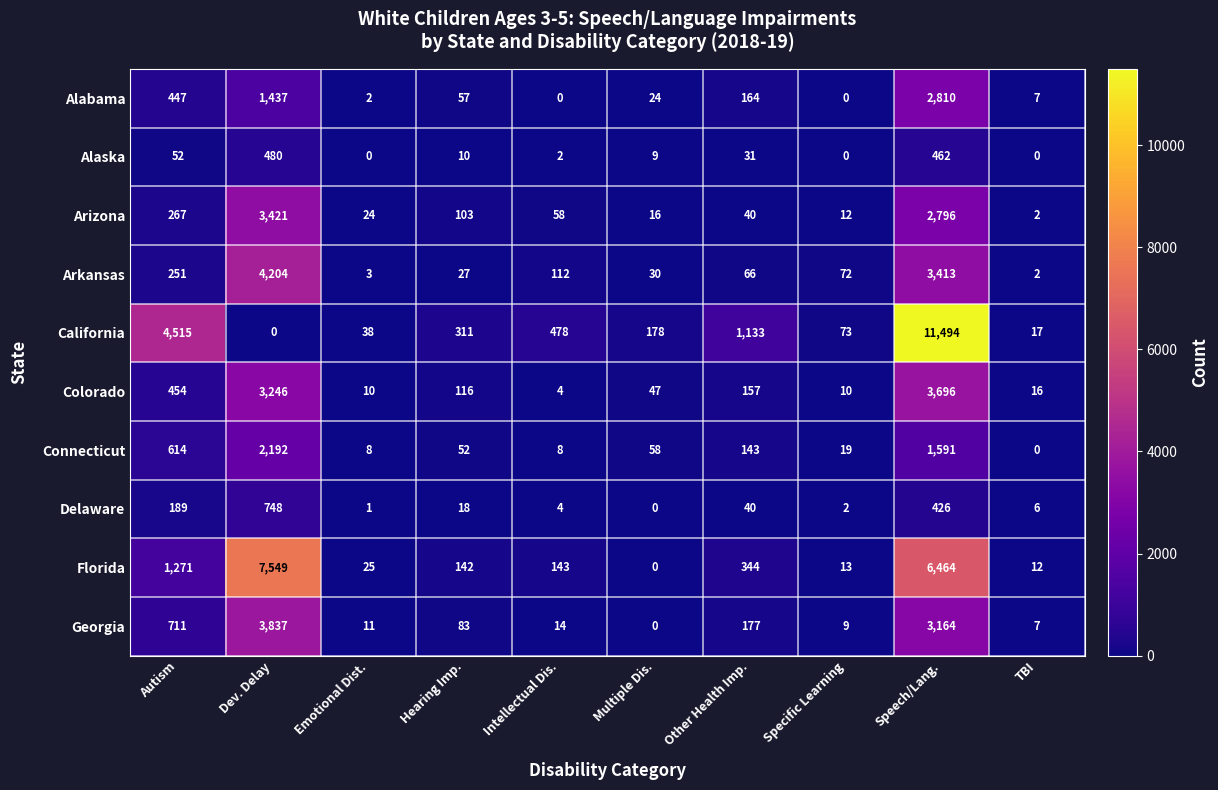

Where does the Alabama series first go above 57?

Autism